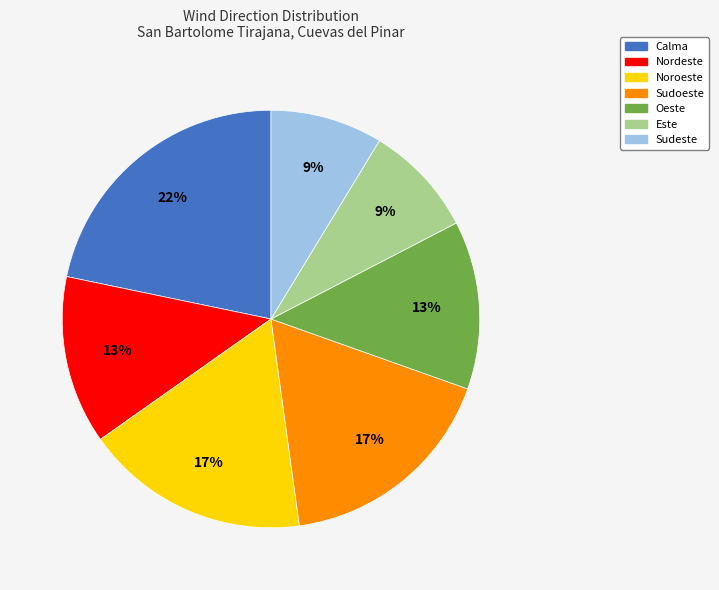

Which slice is the largest?

Calma